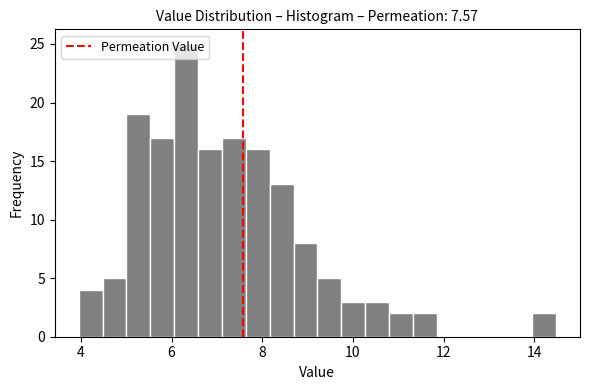

Read against the x-axis, roughly where is the centre of the tallest bar?

6.4